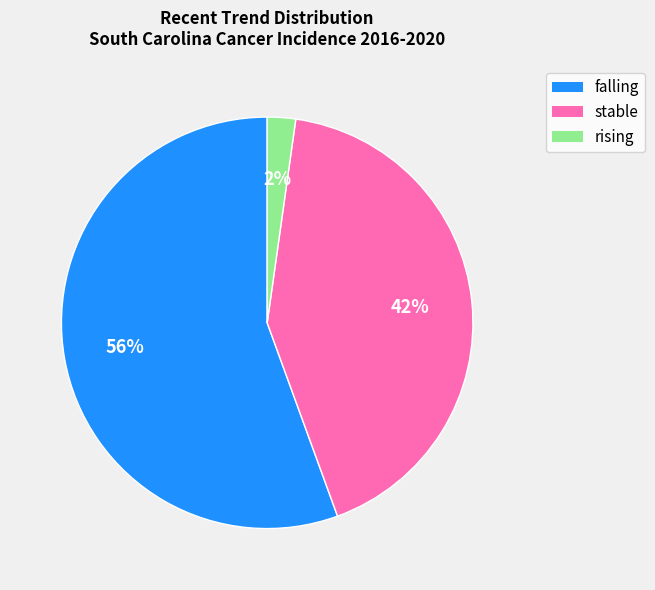

The stable slice represents 37% of the pie. True or false?

False